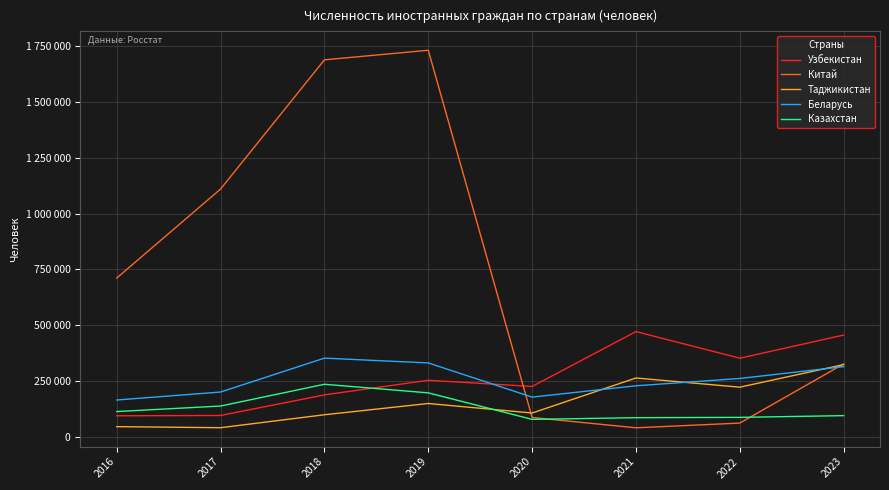

The Китай series shows 298374 at 2016. True or false?

False